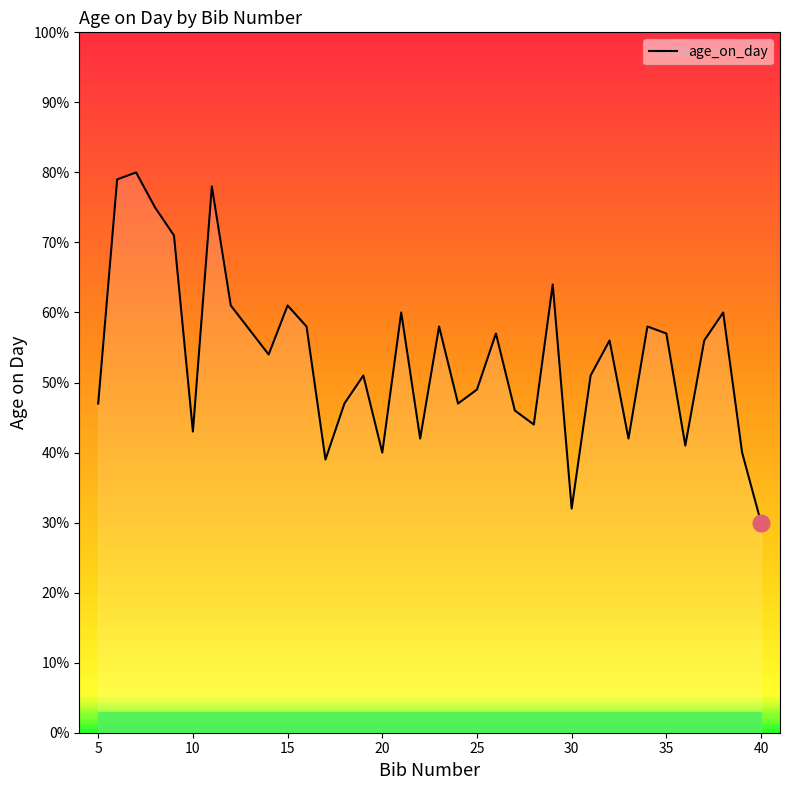

What is the maximum value shown in the chart?

80